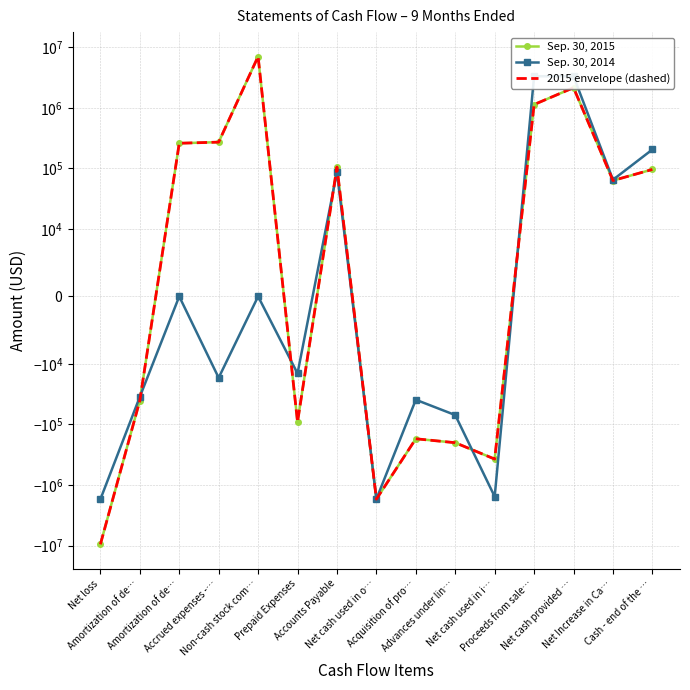

What is the highest value of the Sep. 30, 2015 series?

7001160